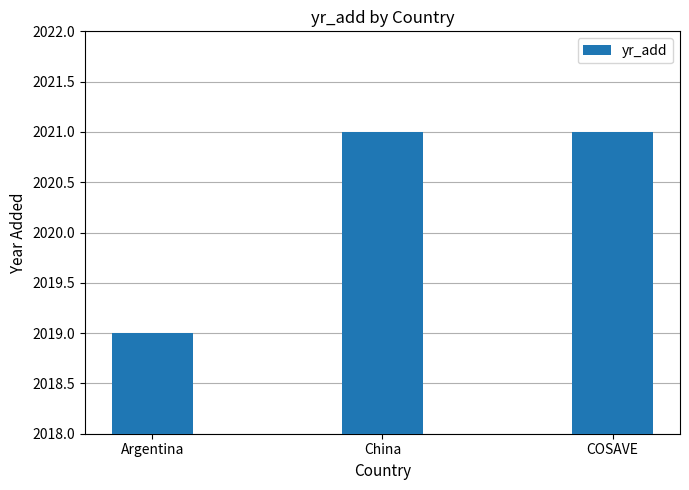

What is the ratio of the value at COSAVE to the value at Argentina?

1.0